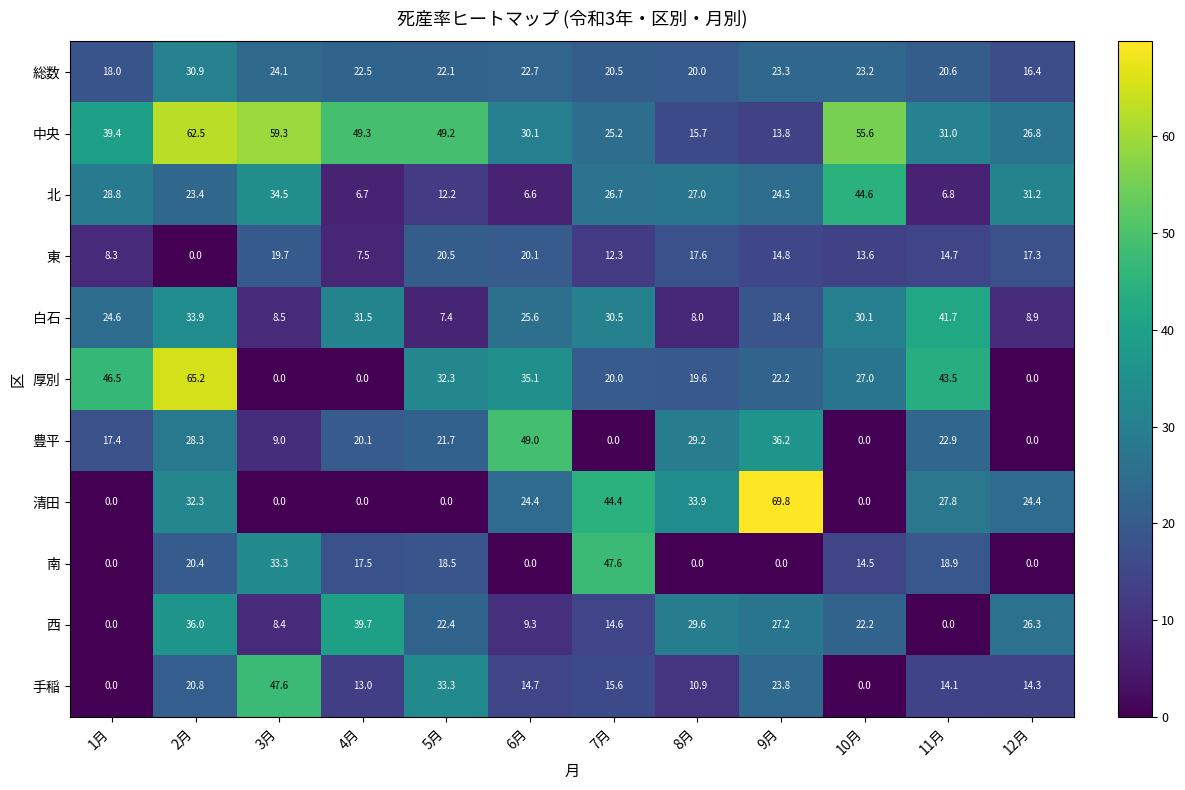

Is it true that 西 equals 9.7 at 7月?

False